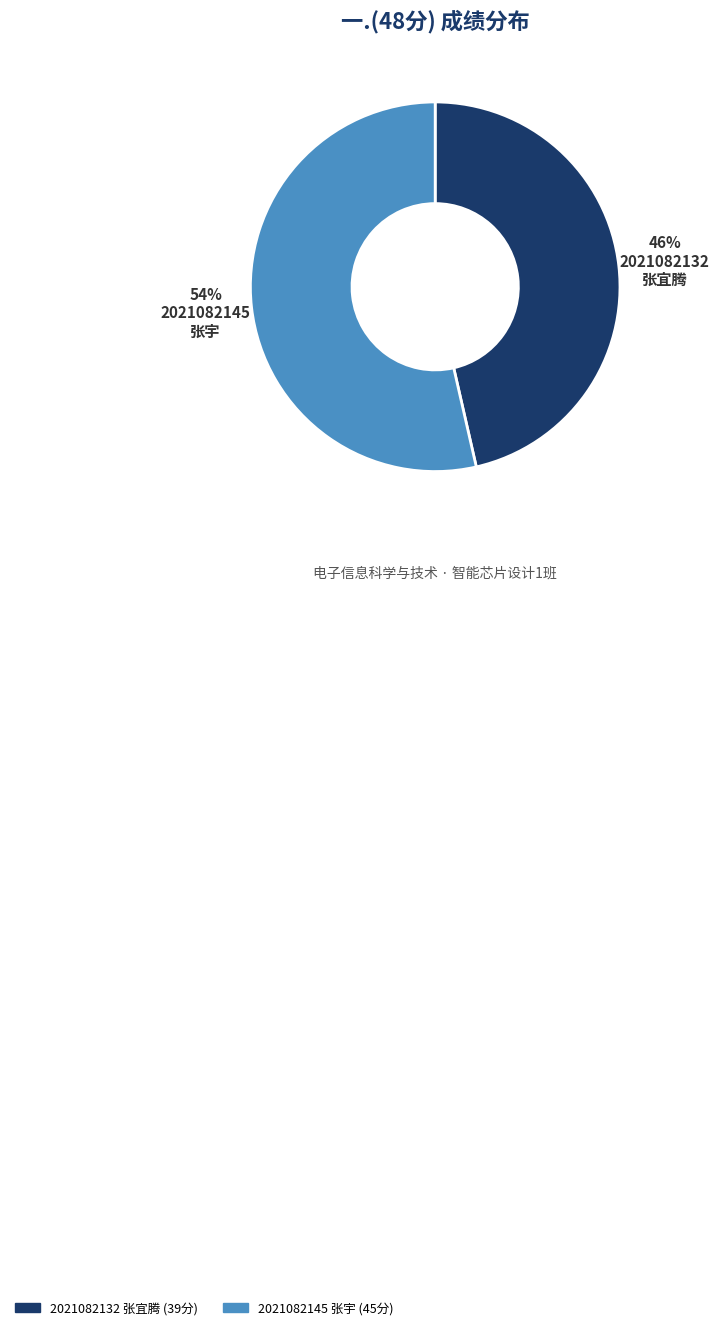

To the nearest percent, what percentage of the pie is 2021082145 张宇?

54%